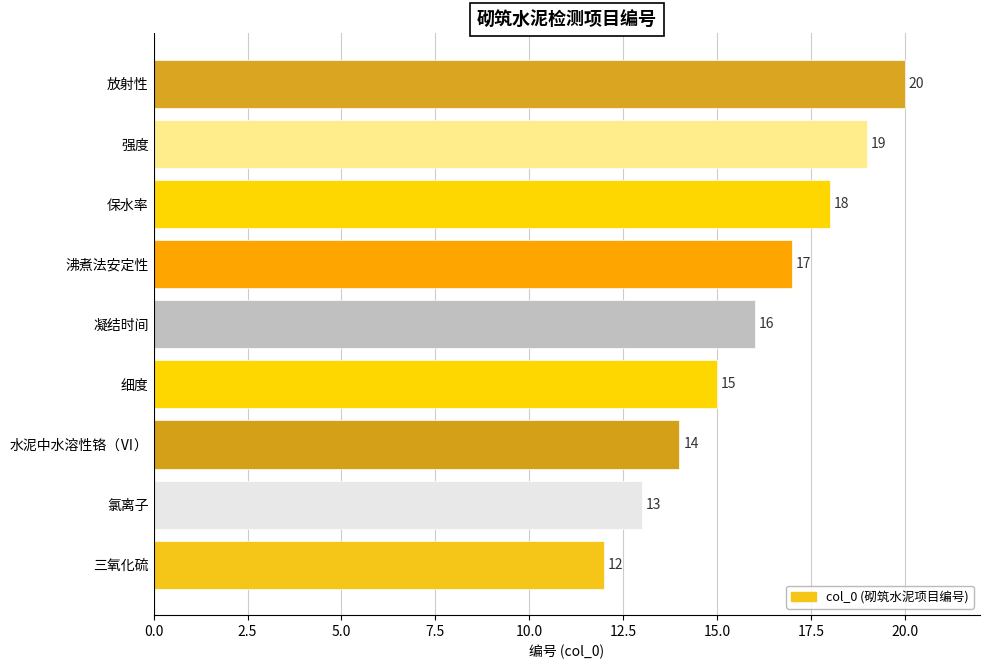

Count the values in the range 14 to 18.

5